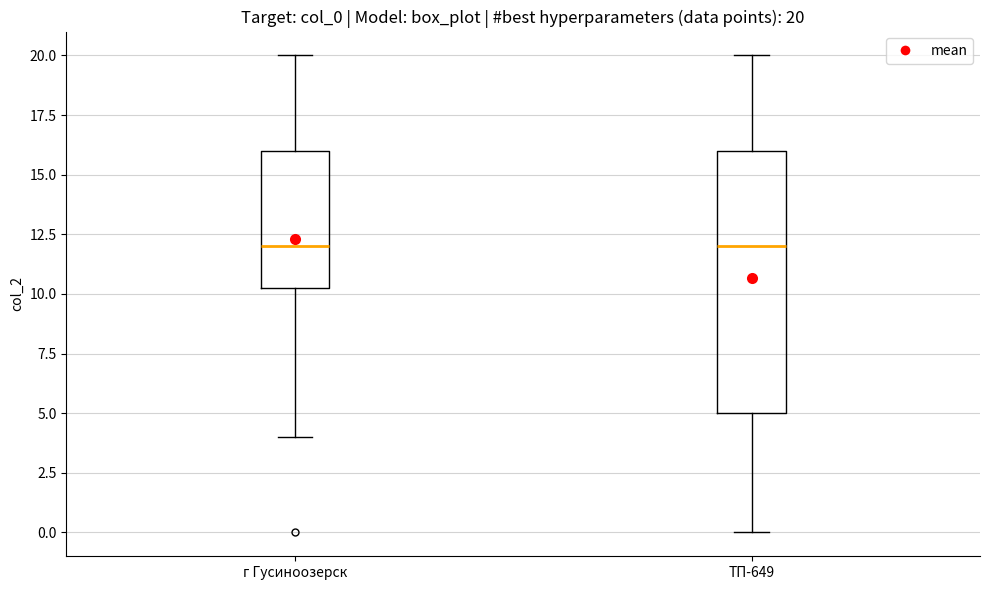

Which box is the tallest, from its lower edge to its upper edge?

ТП-649